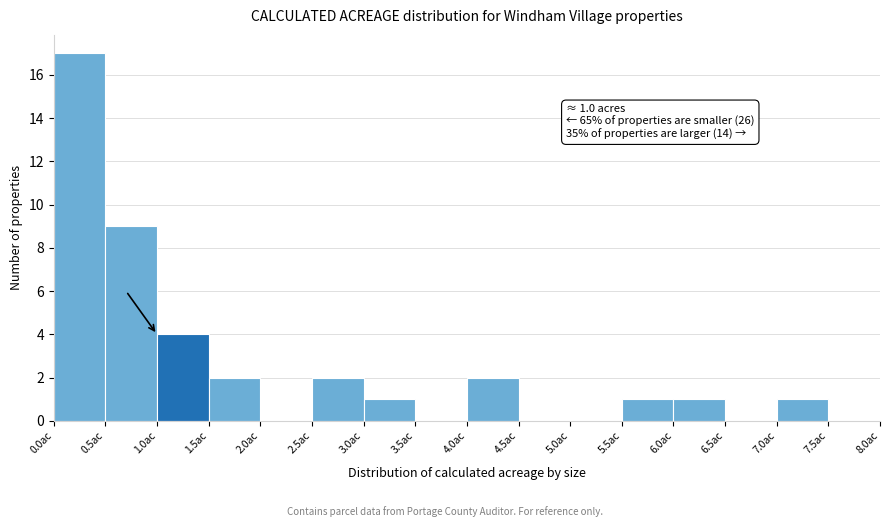

Which range on the x-axis has the tallest bar?

0.0 to 0.5